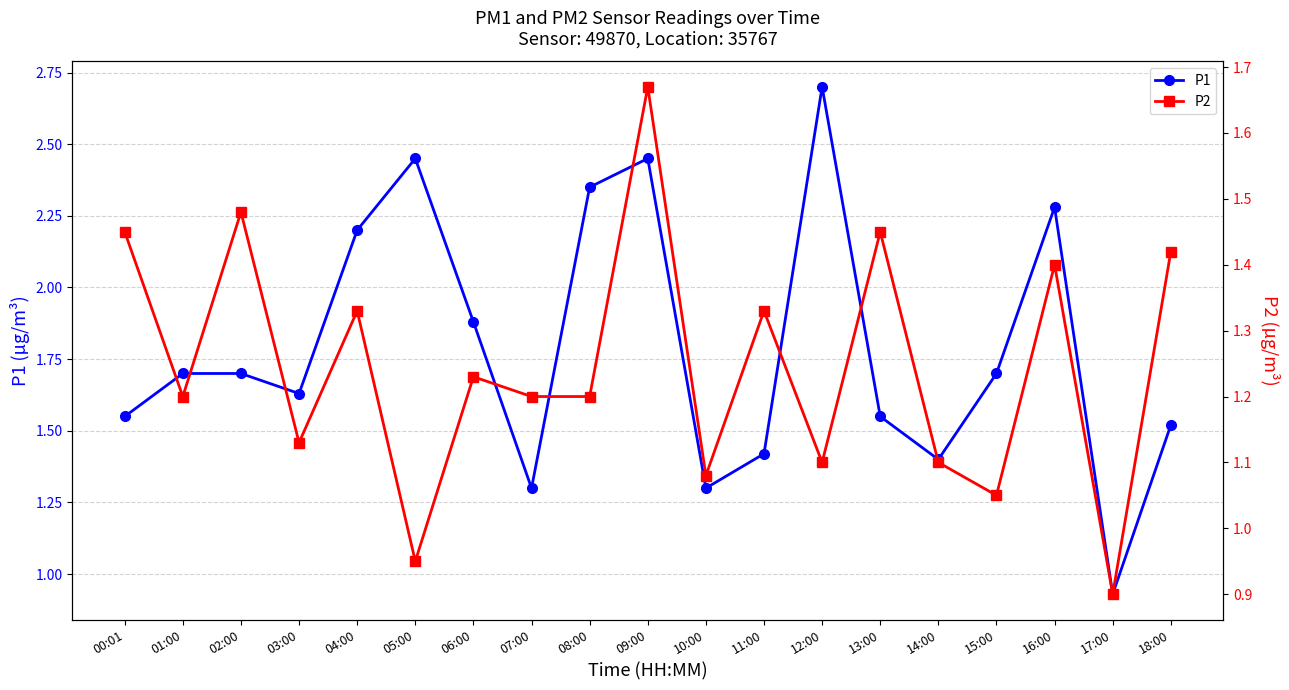

Rank the series by their maximum value, from highest to lowest.

P1, P2